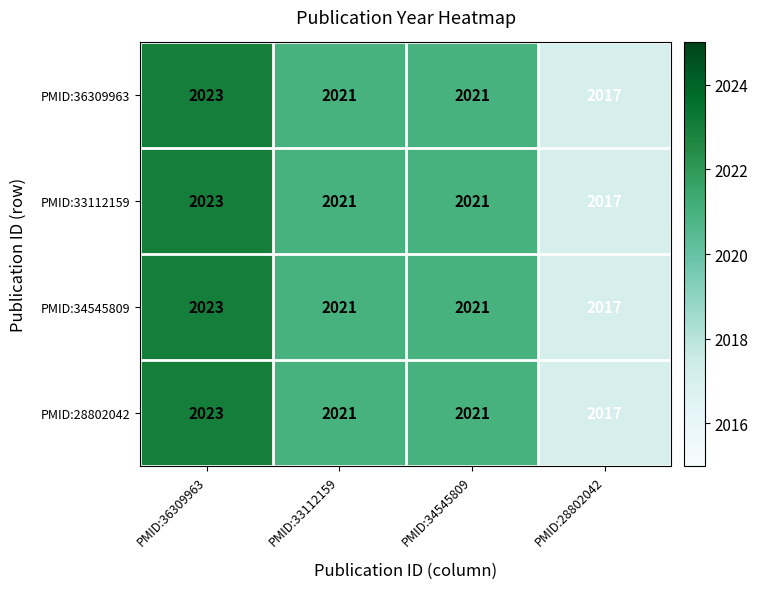

The PMID:33112159 series shows 2023 at PMID:36309963. True or false?

True